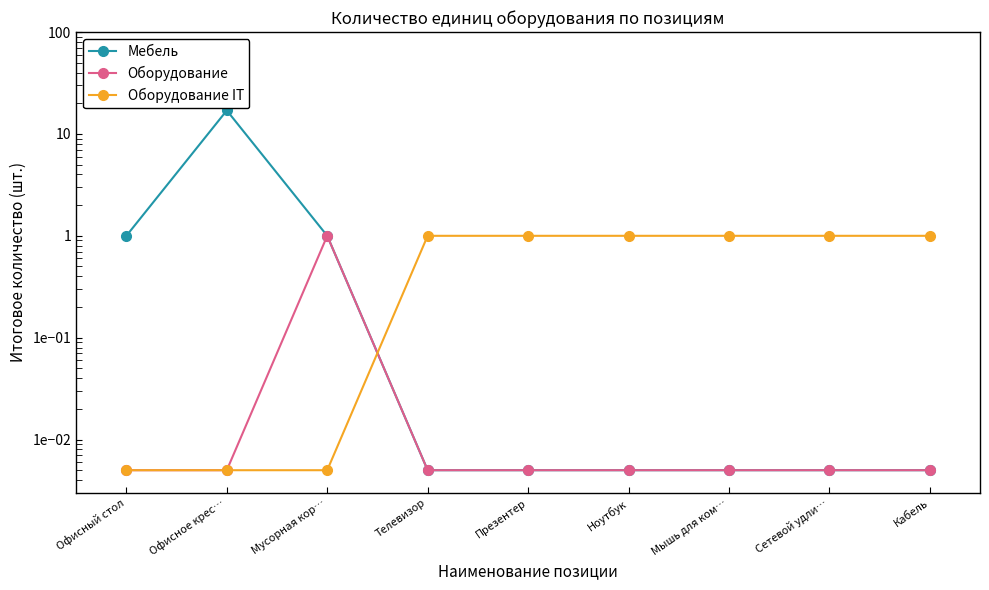

Which series has the widest spread of values?

Мебель